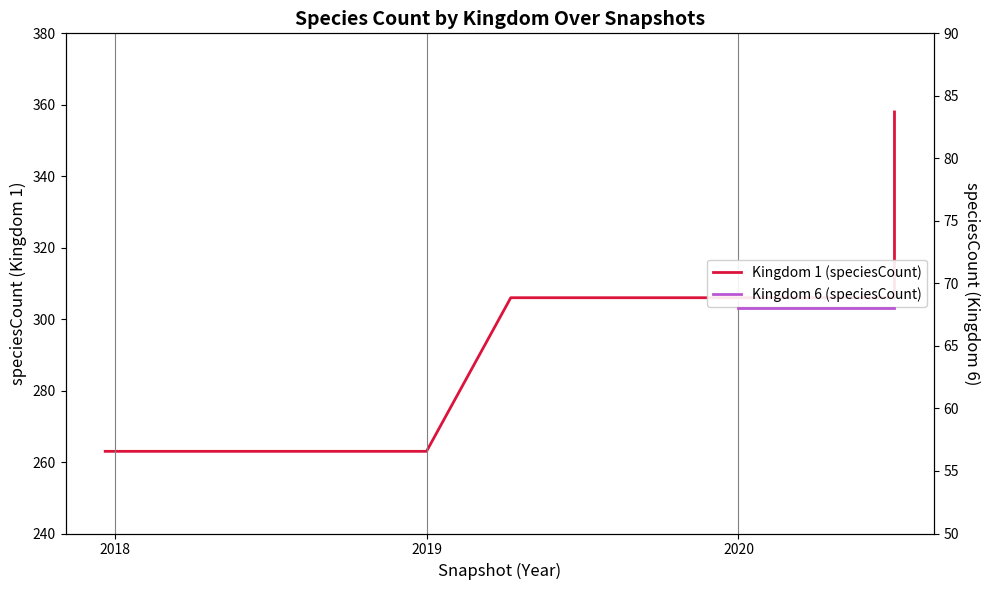

The value at 2019 is 134. True or false?

False